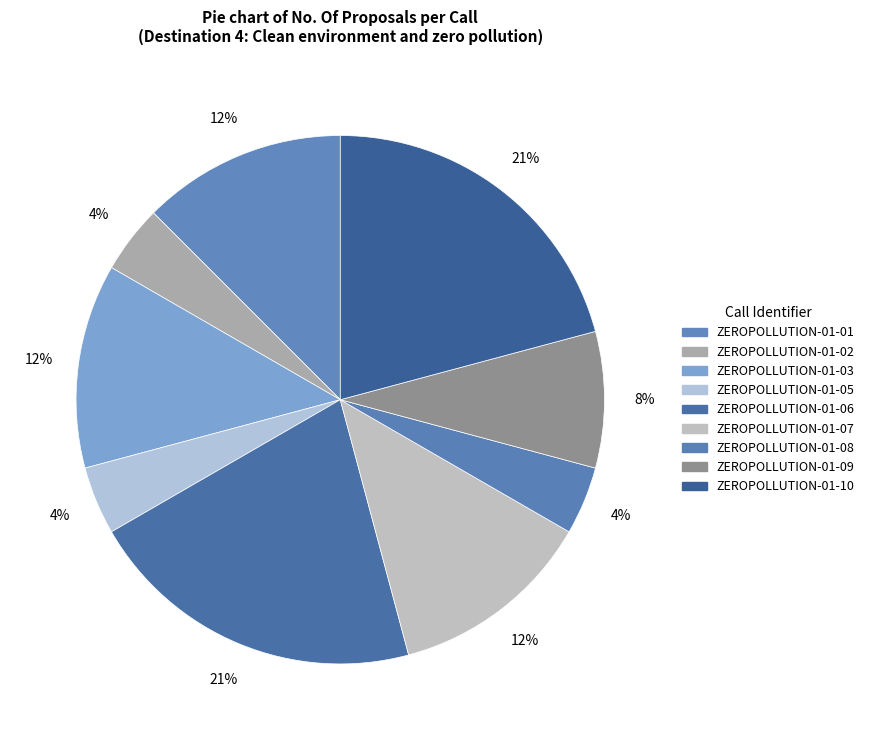

Is ZEROPOLLUTION-01-02 the majority of the pie?

No